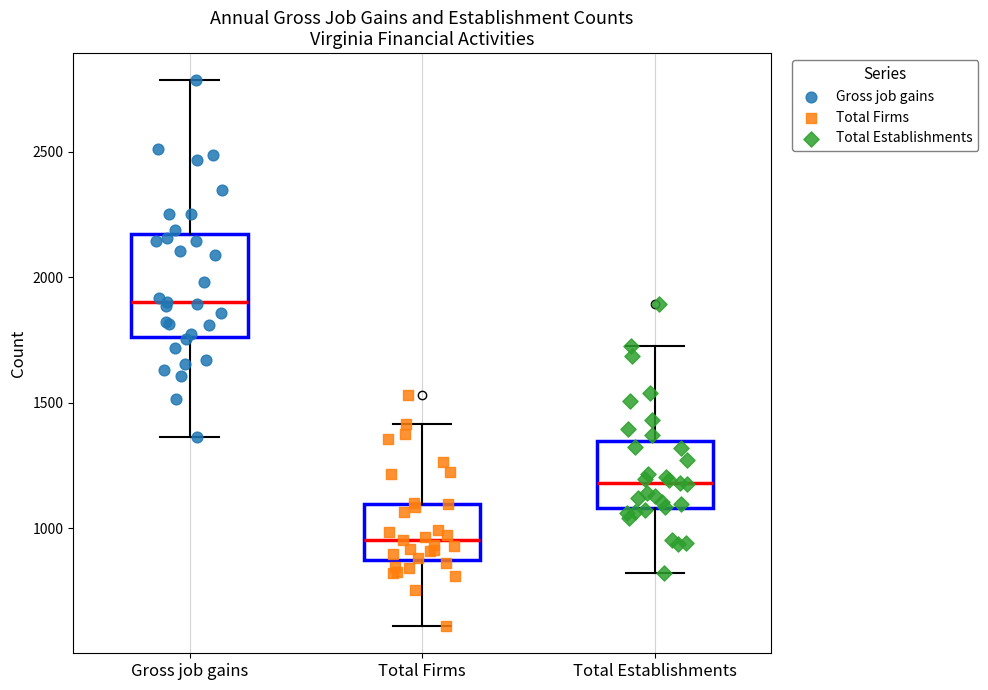

Reading left to right, transcribe this box plot: for each box, give where its median line is, the range the box spans, and where its two whiskers end, as read against the y-axis. The values are not printed on the chart, so give them approximately, as read against the axis.

Gross job gains: median 1900, box 1750 to 2150, whiskers 1350 to 2800
Total Firms: median 950, box 850 to 1100, whiskers 600 to 1400
Total Establishments: median 1200, box 1100 to 1350, whiskers 800 to 1750